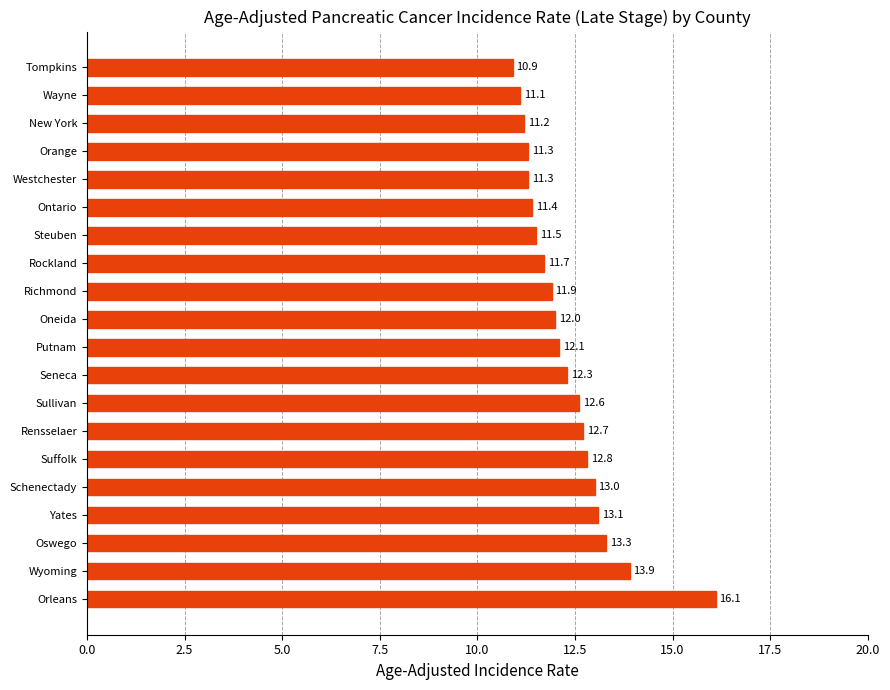

What is the change in value from Oneida to Wayne?

-0.9